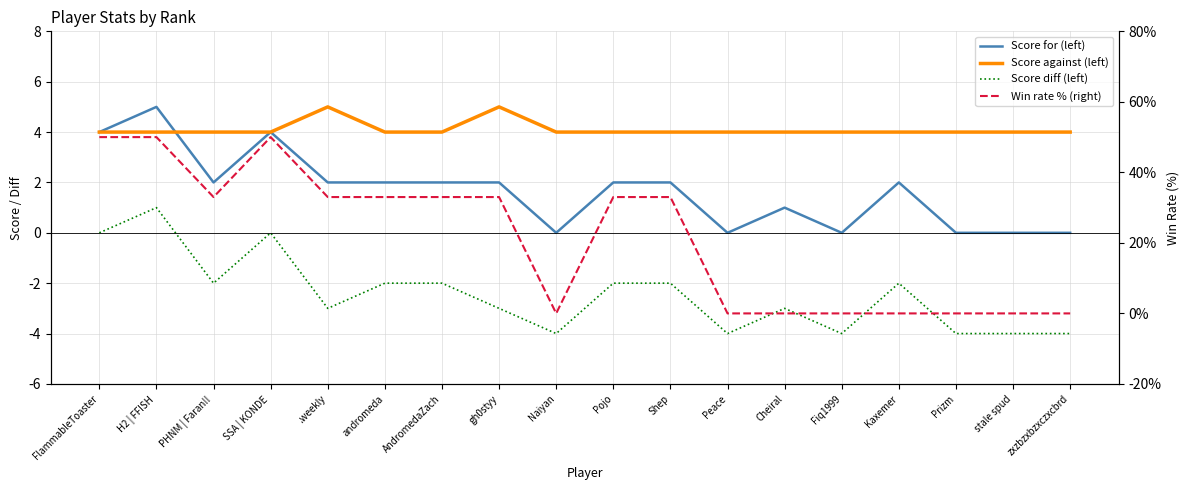

Where is Score diff (left) nearest to the value -1?

FlammableToaster